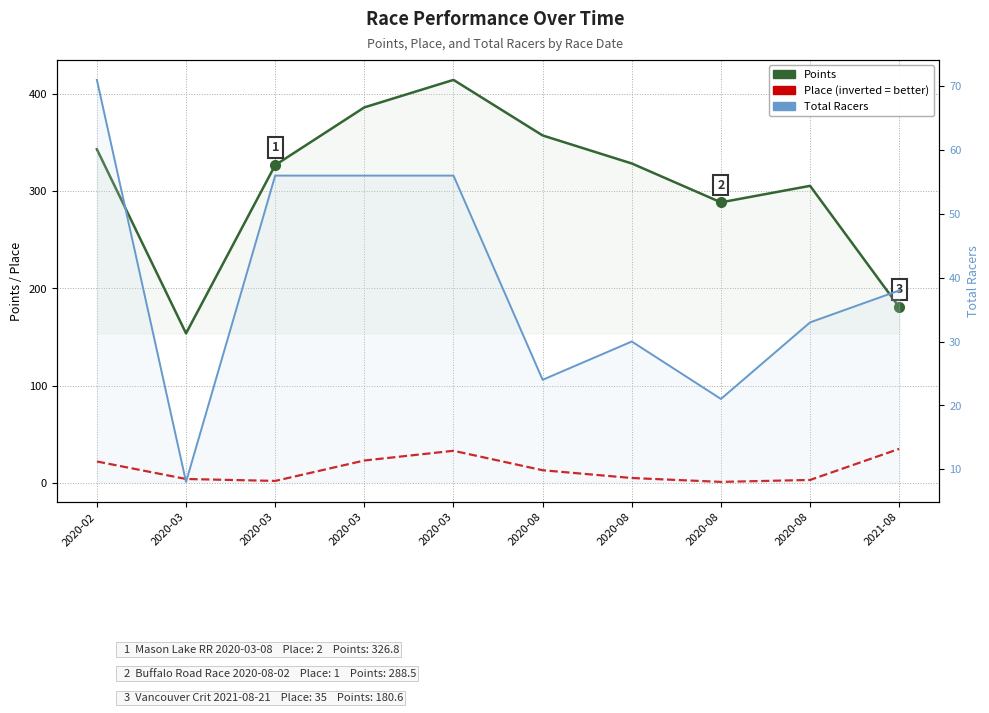

How many series are shown in this chart?

3